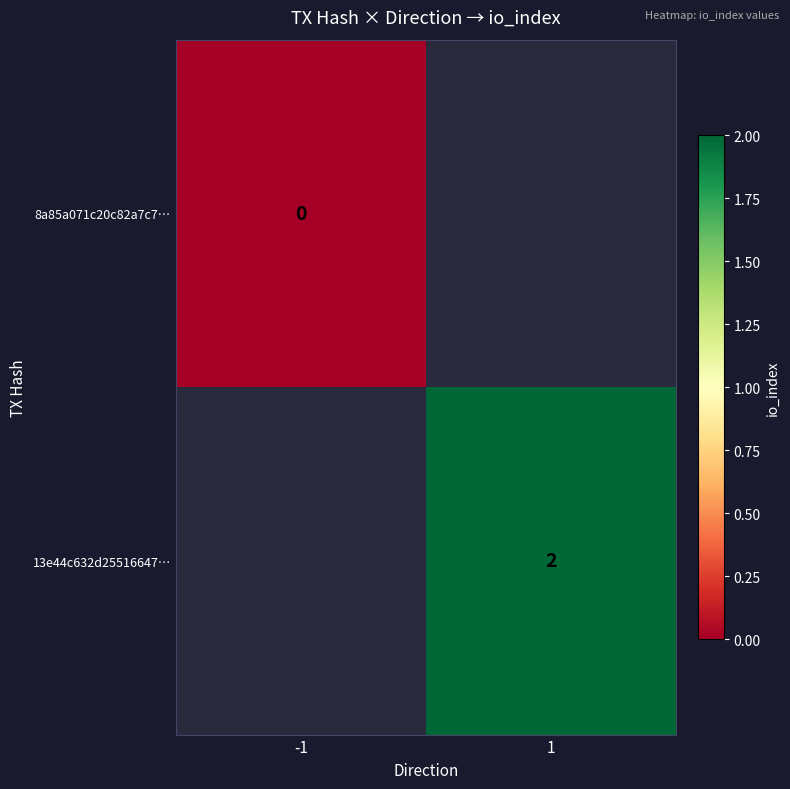

Is it true that 13e44c632d25516647… equals 3 at 1?

False